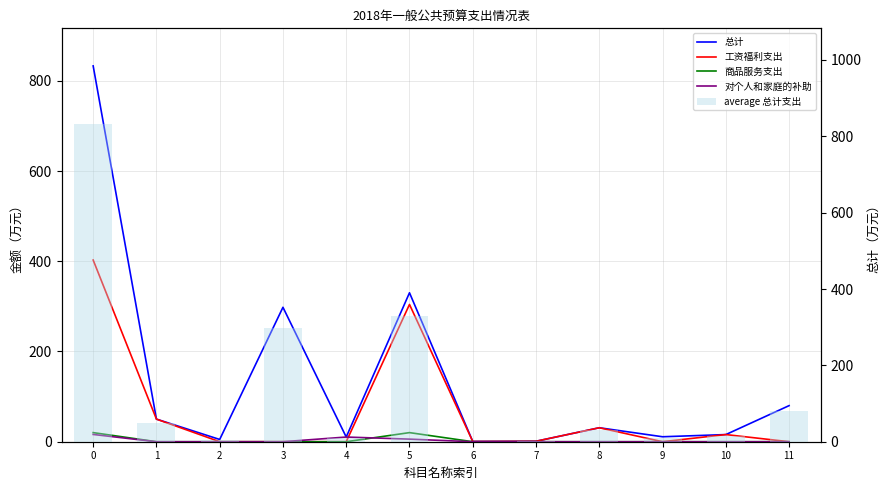

At how many categories does at least one series exceed 771?

1